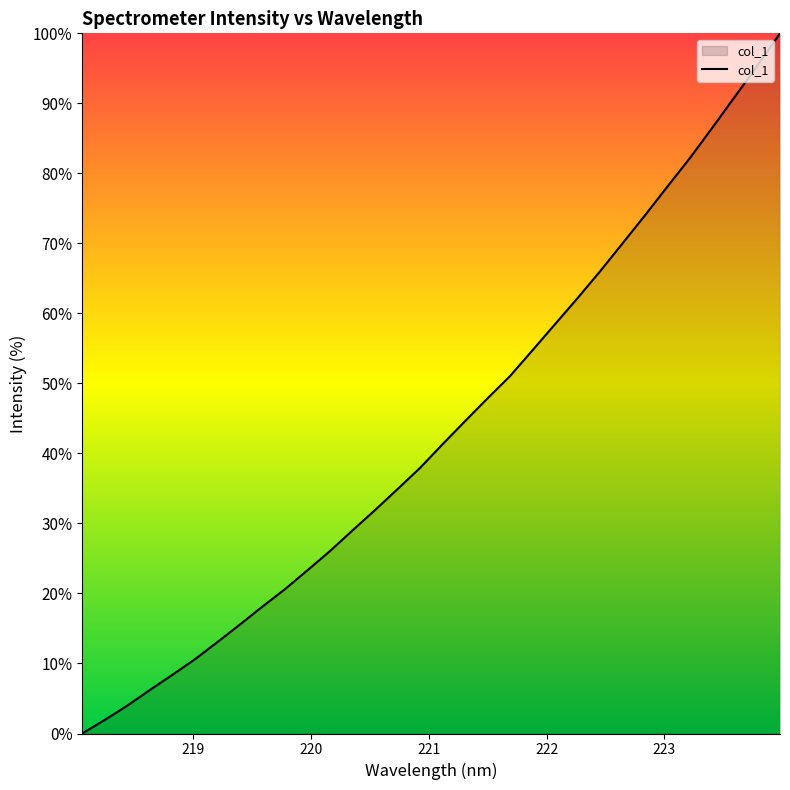

What is the difference between the maximum and minimum values?

100.0